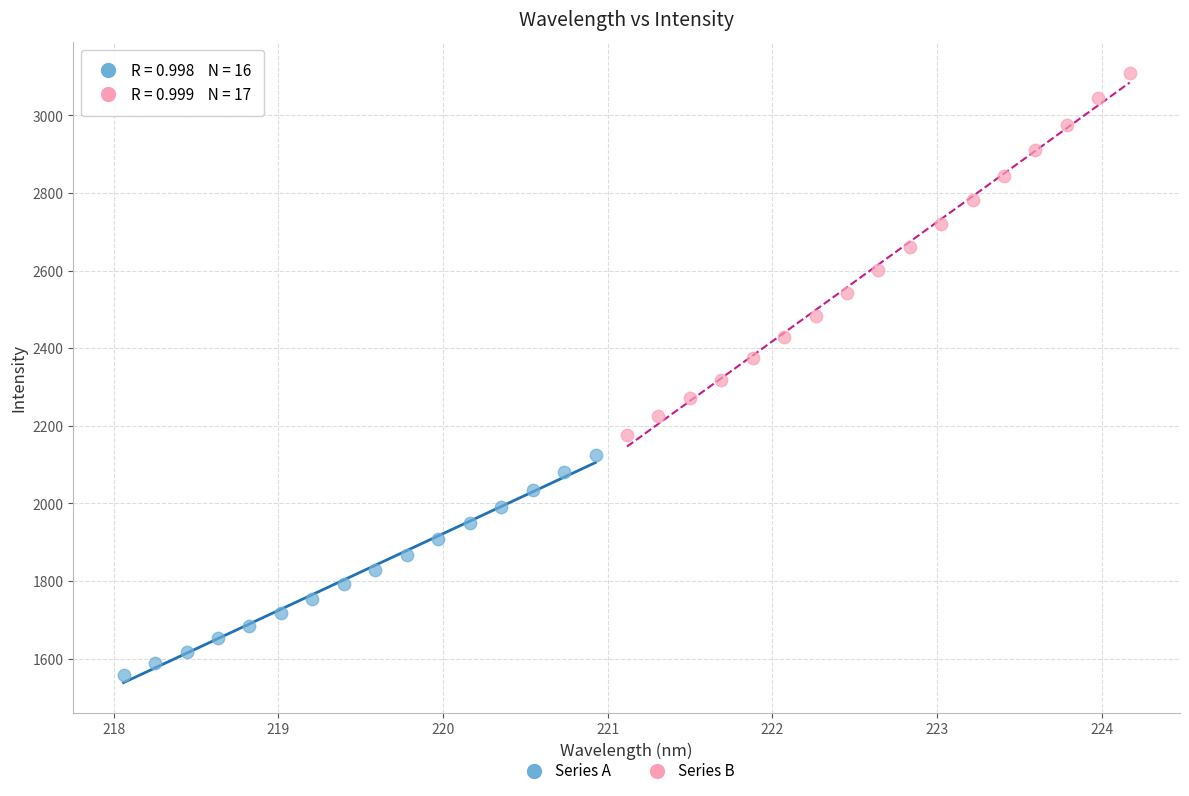

Which series has the widest spread of Y values?

Series B